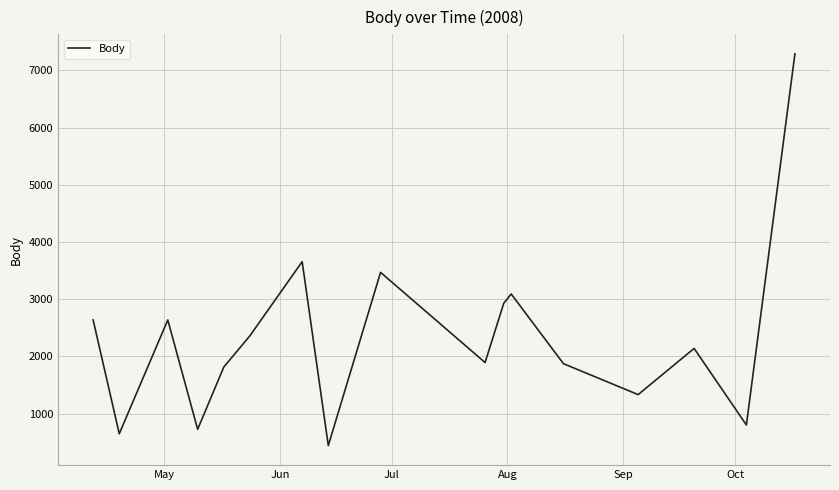

What is the difference between the maximum and minimum values?

6850